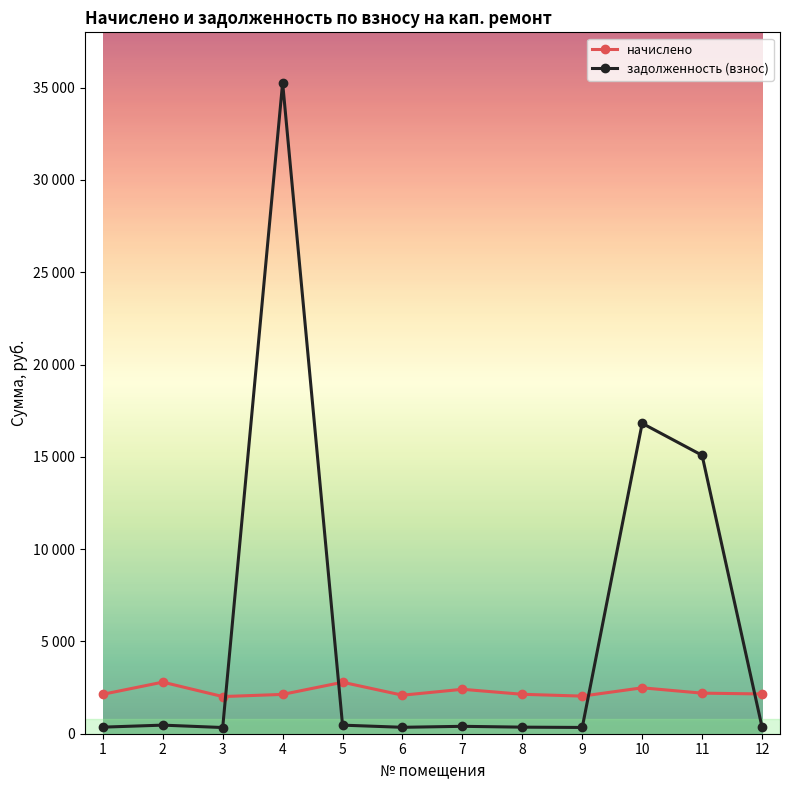

Is this an area chart (filled region under the line)?

No